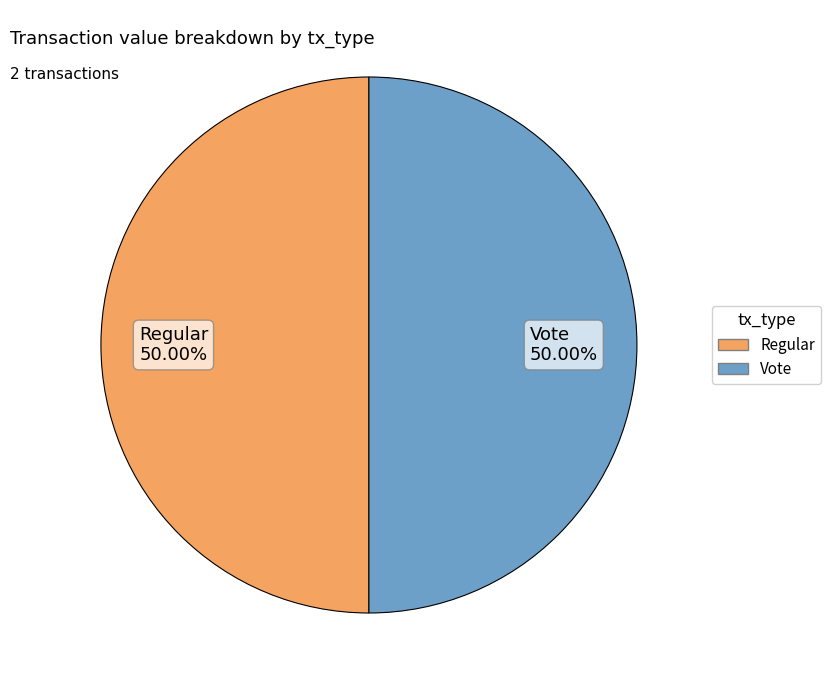

Do Regular 50.00% and Vote 50.00% together represent more than half of the pie?

Yes